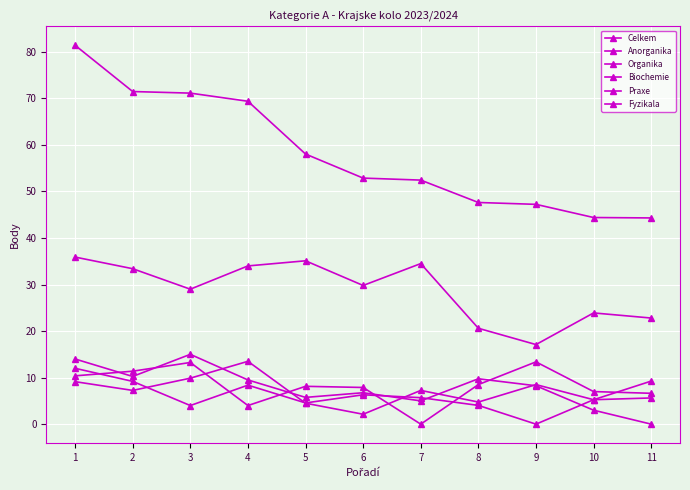

How many series are shown in this chart?

6